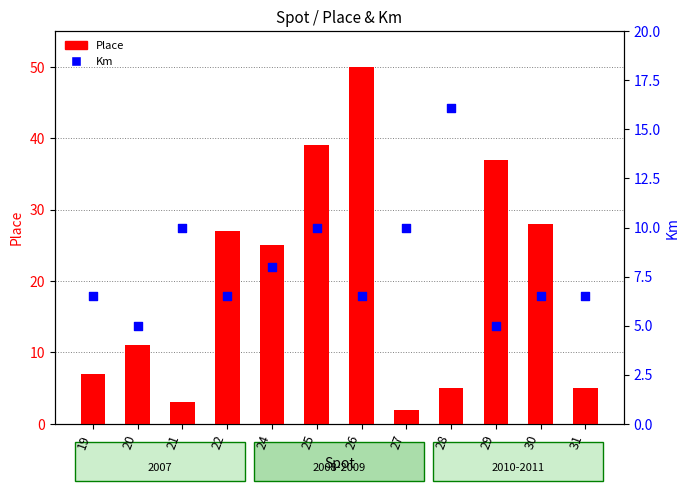

Which series reaches the maximum Y coordinate?

Place